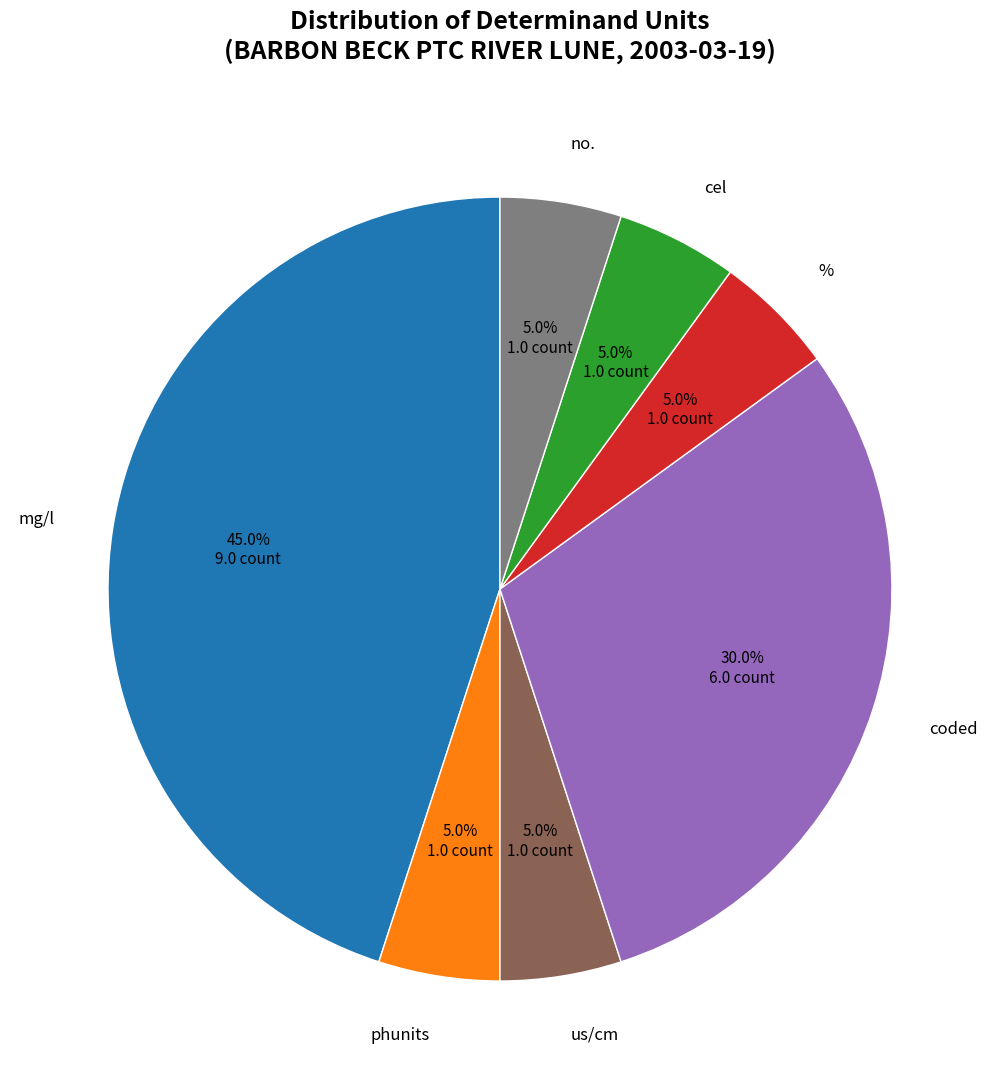

To the nearest percent, what portion does no. represent?

5%